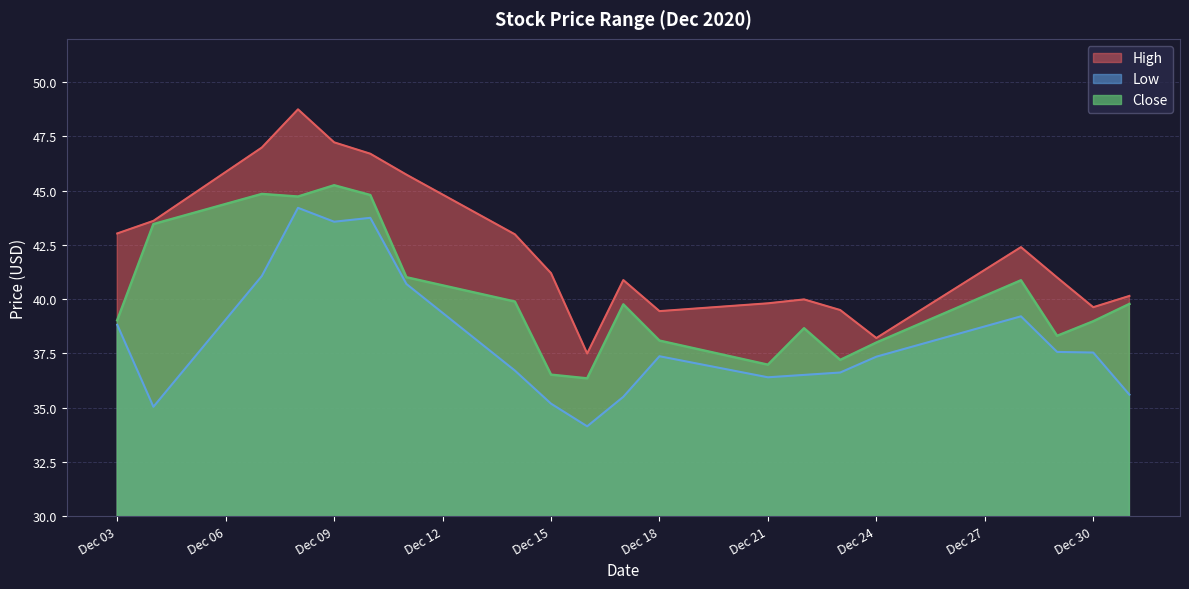

True or false: High and Low cross at least once.

False